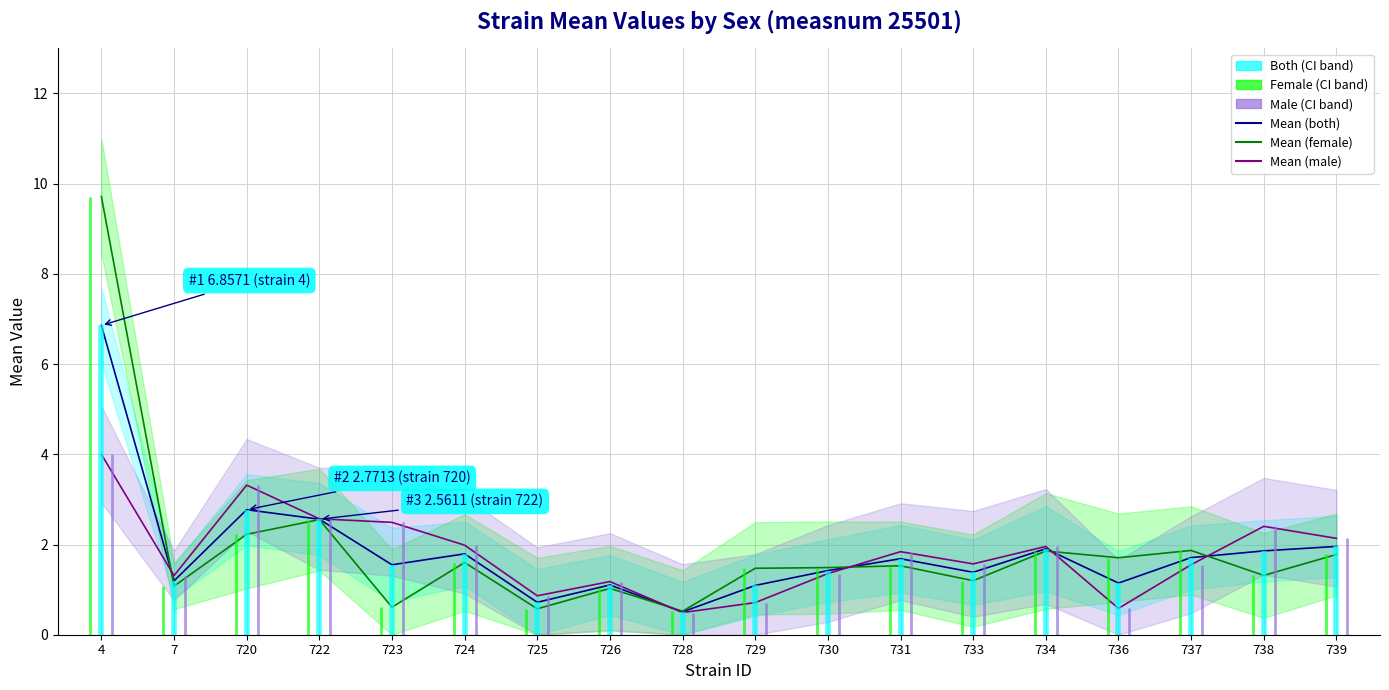

Reading left to right, transcribe all the data shown in this chart.

Mean (both): 4=6.9	7=1.2	720=2.8	722=2.6	723=1.6	724=1.8	725=0.7	726=1.1	728=0.5	729=1.1	730=1.4	731=1.7	733=1.4	734=1.9	736=1.1	737=1.7	738=1.9	739=2.0
Mean (female): 4=9.7	7=1.1	720=2.2	722=2.6	723=0.6	724=1.6	725=0.6	726=1.0	728=0.5	729=1.5	730=1.5	731=1.5	733=1.2	734=1.9	736=1.7	737=1.9	738=1.3	739=1.8
Mean (male): 4=4.0	7=1.3	720=3.3	722=2.6	723=2.5	724=2.0	725=0.9	726=1.2	728=0.5	729=0.7	730=1.4	731=1.8	733=1.6	734=2.0	736=0.6	737=1.6	738=2.4	739=2.1